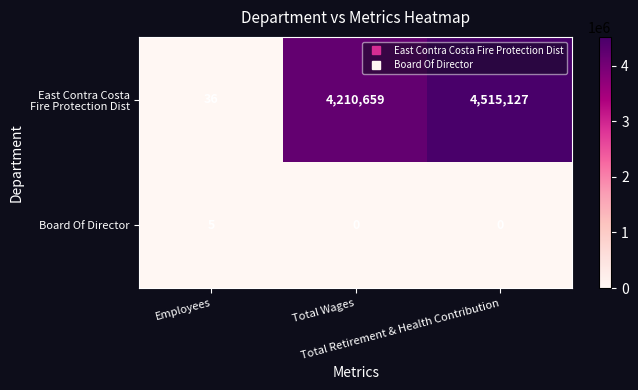

What is the difference between the maximum and minimum values in the Board Of Director series?

5